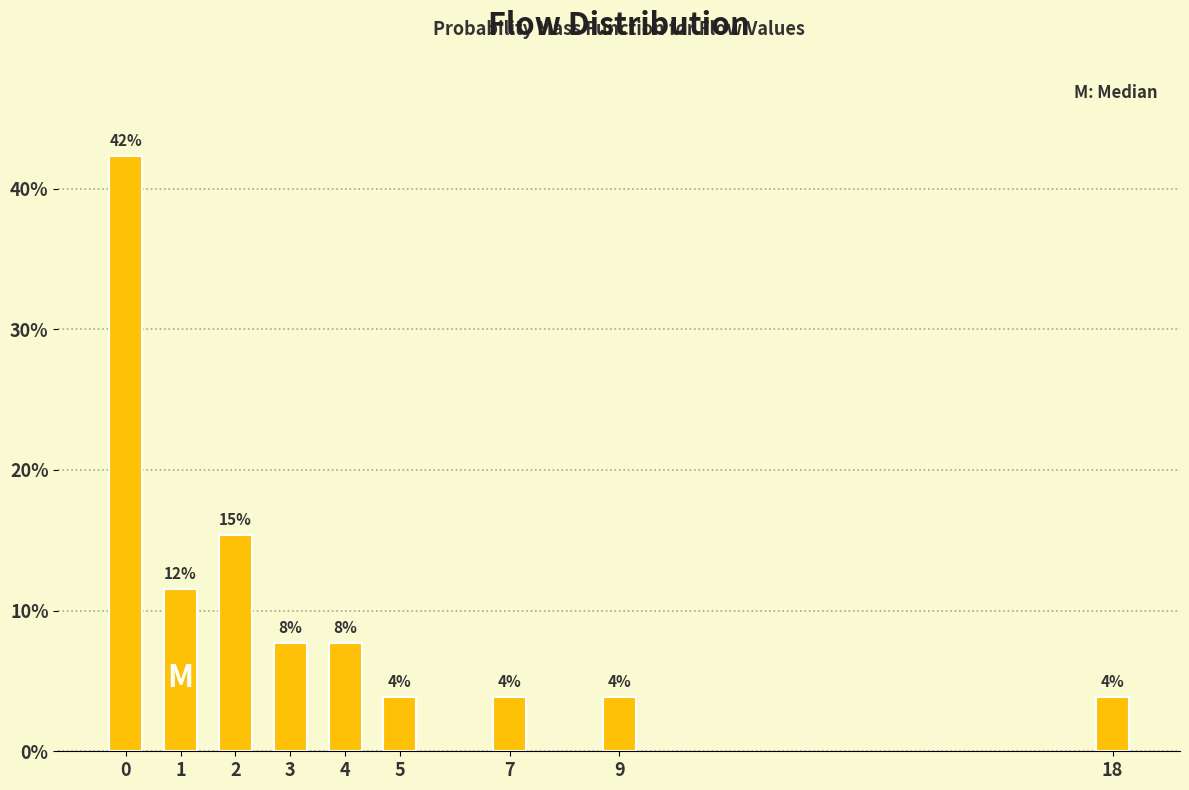

Are the bars horizontal?

No